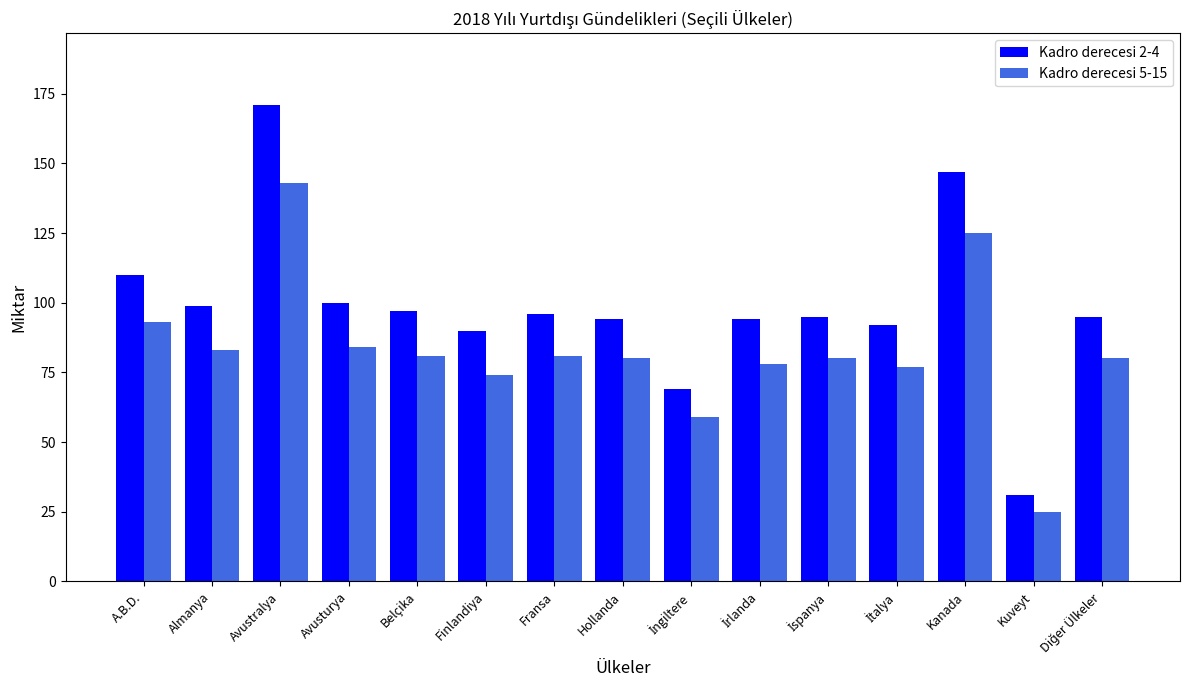

What is the approximate value of Kadro derecesi 2-4 at Almanya, to the nearest 50?

100